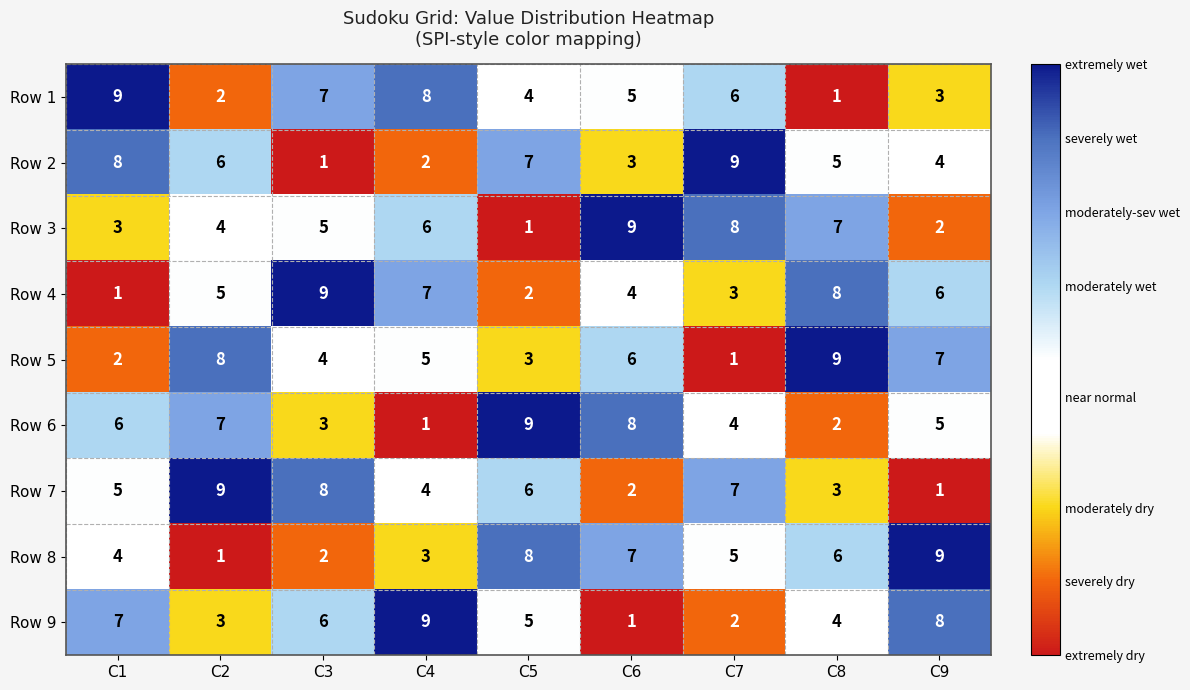

What is the average value of the Row 3 series?

5